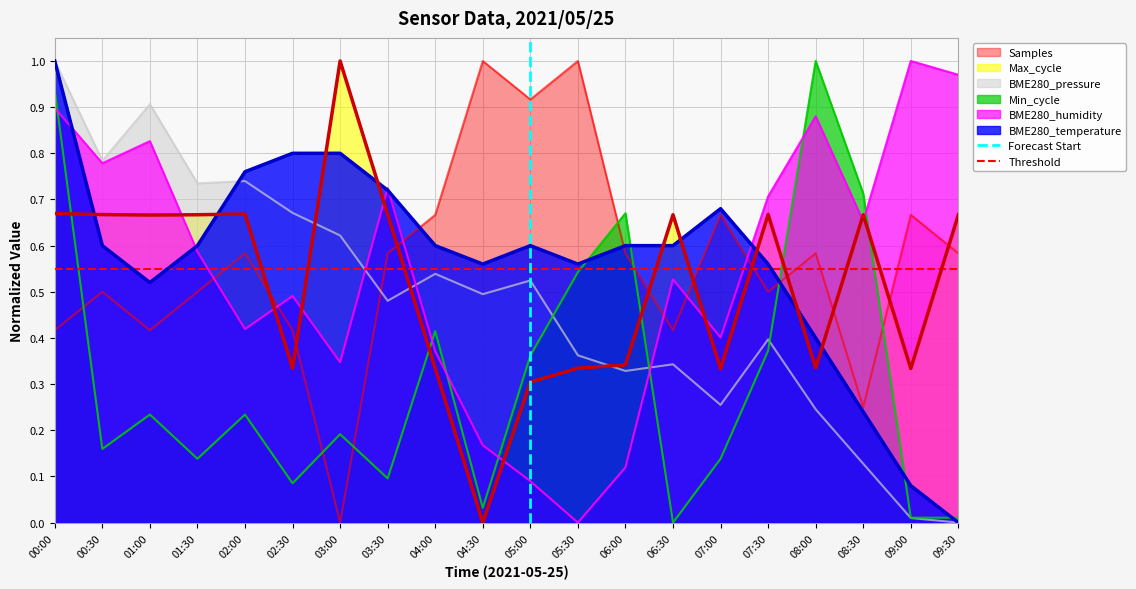

Which category has the lowest value in the BME280_temperature series?

09:30